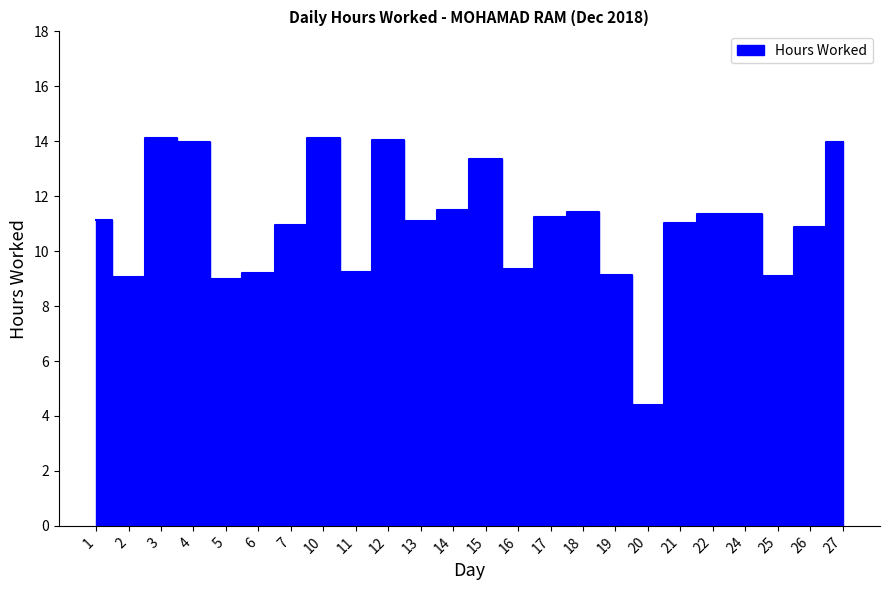

Approximately how many times larger is the value at 27 compared to 22?

1.2